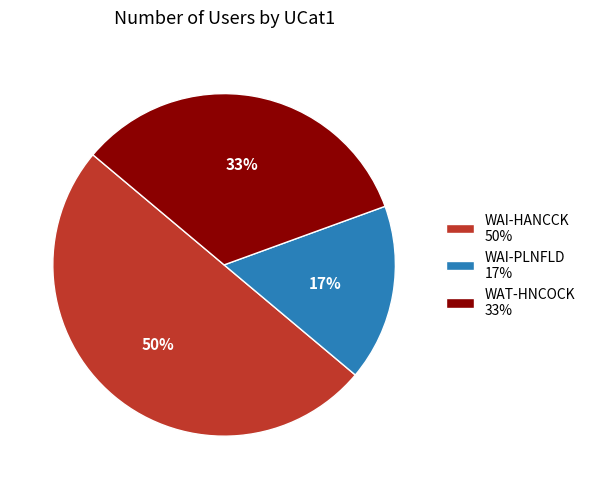

To the nearest percent, what portion does WAI-PLNFLD represent?

17%